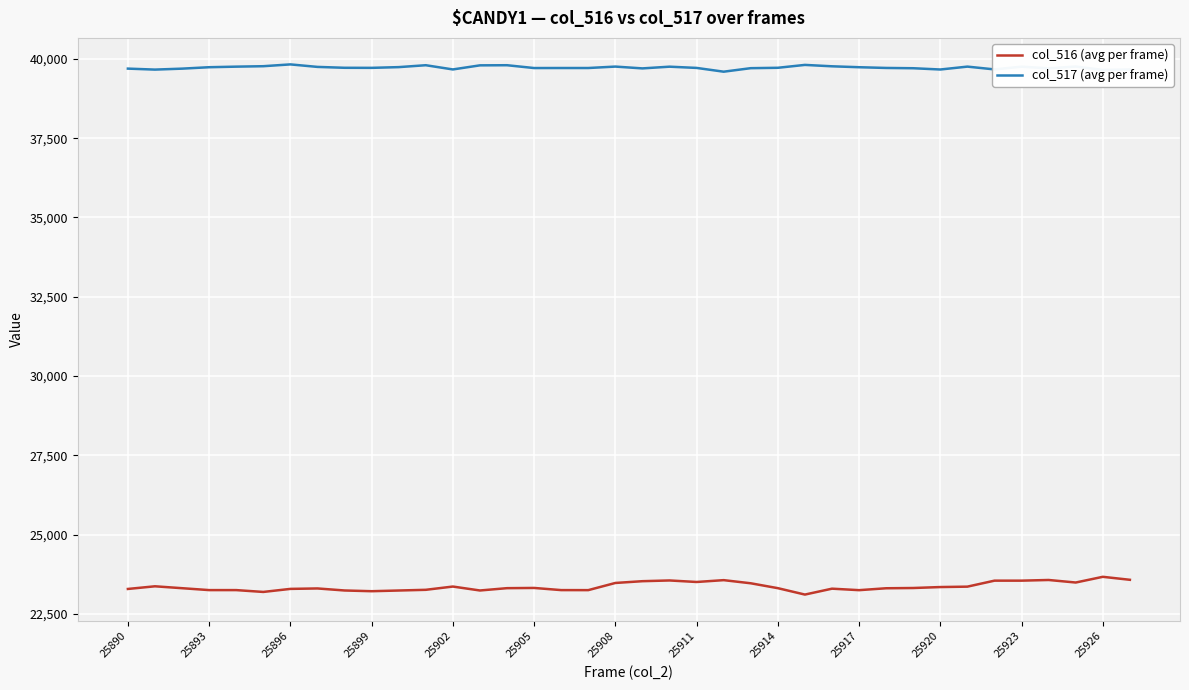

Does the chart display data point markers on the line(s)?

No